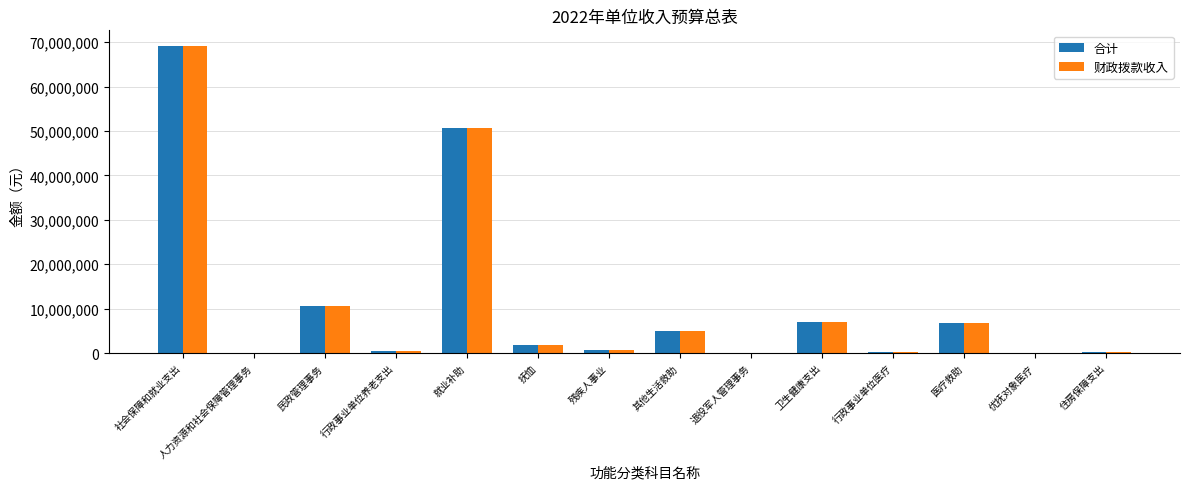

At which category is the sum across all series the highest?

社会保障和就业支出